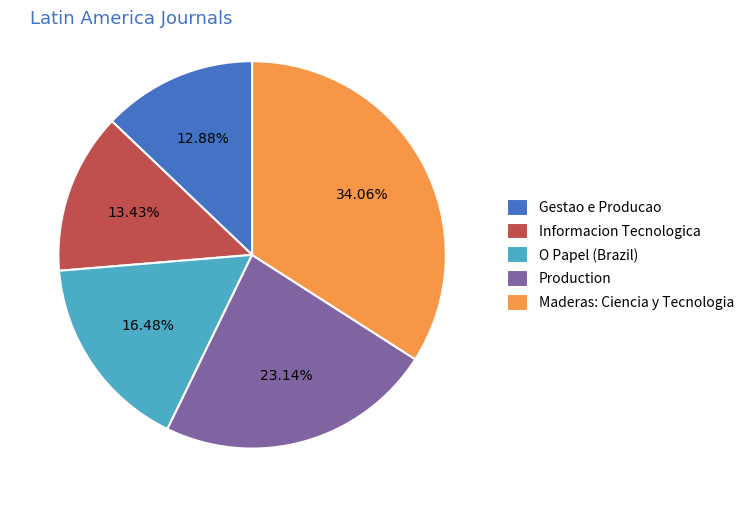

To the nearest percent, what is the combined percentage of Informacion Tecnologica and Gestao e Producao?

26%